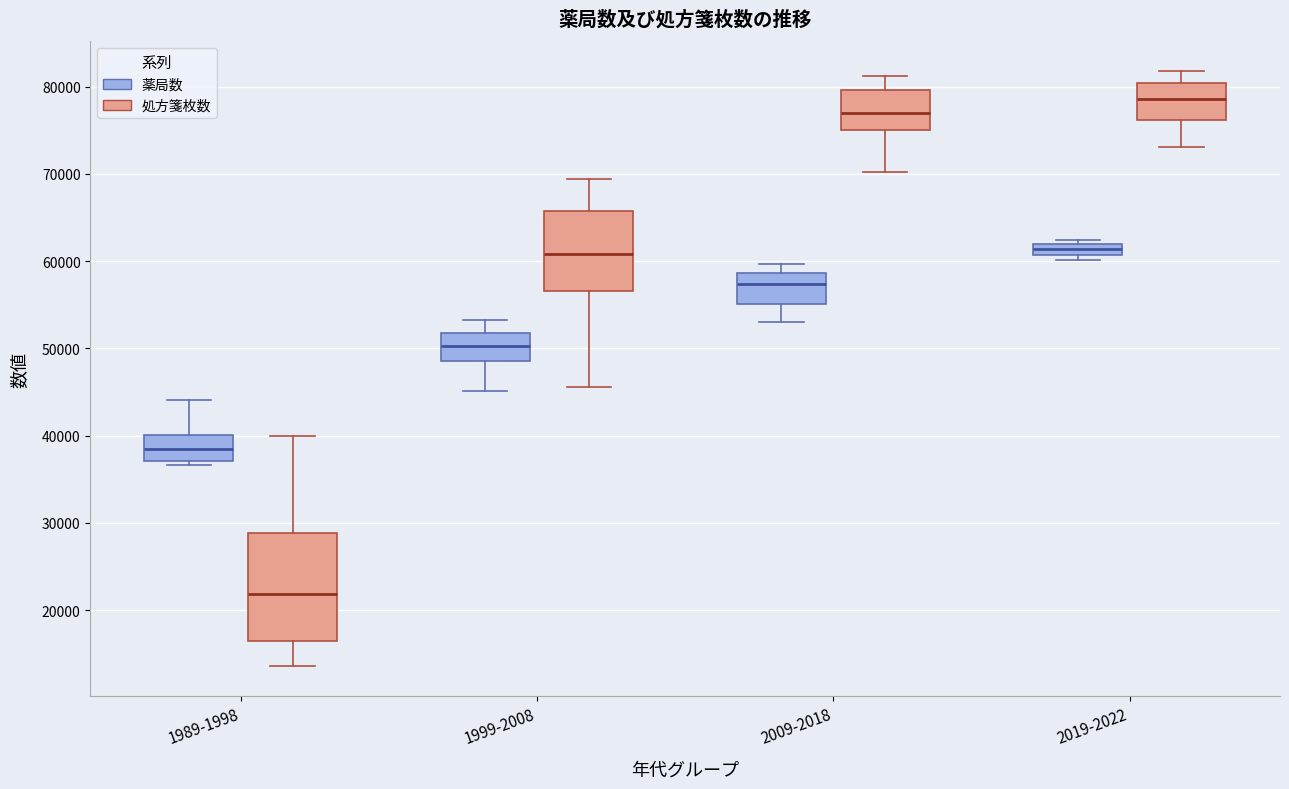

Which box is the tallest, from its lower edge to its upper edge?

1989-1998 (処方箋枚数)